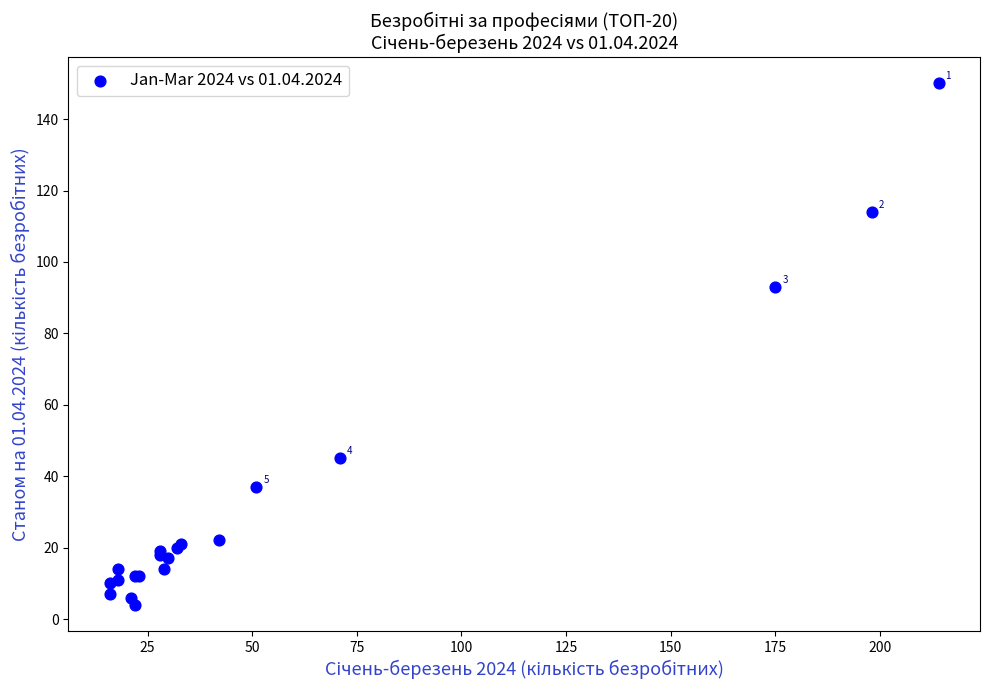

What Y value in the scatter plot is closest to 77?

93